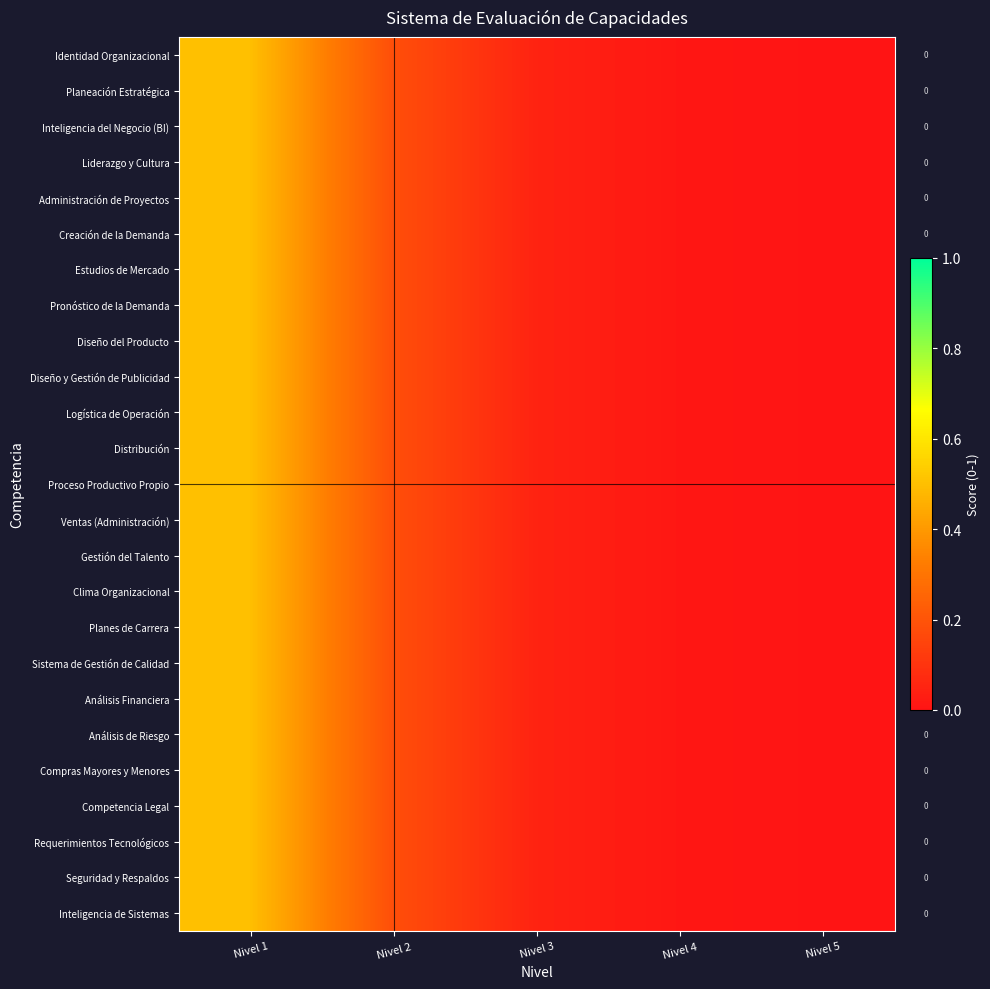

How many series are shown in this chart?

25